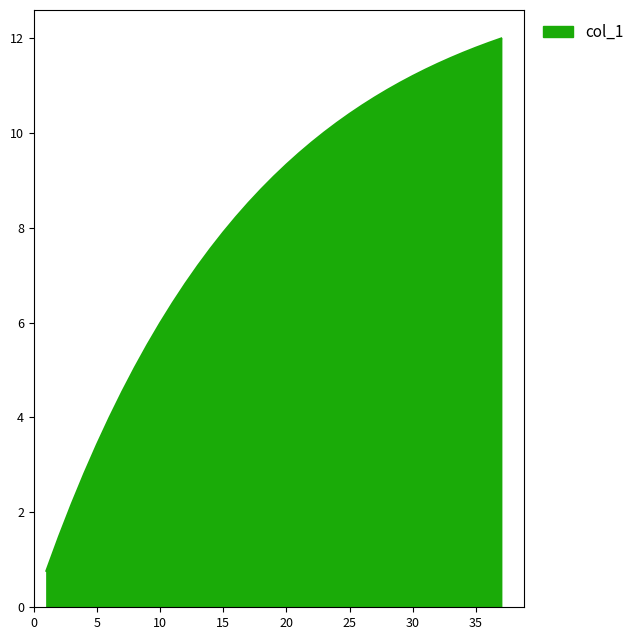

How many lines are shown in the chart?

1